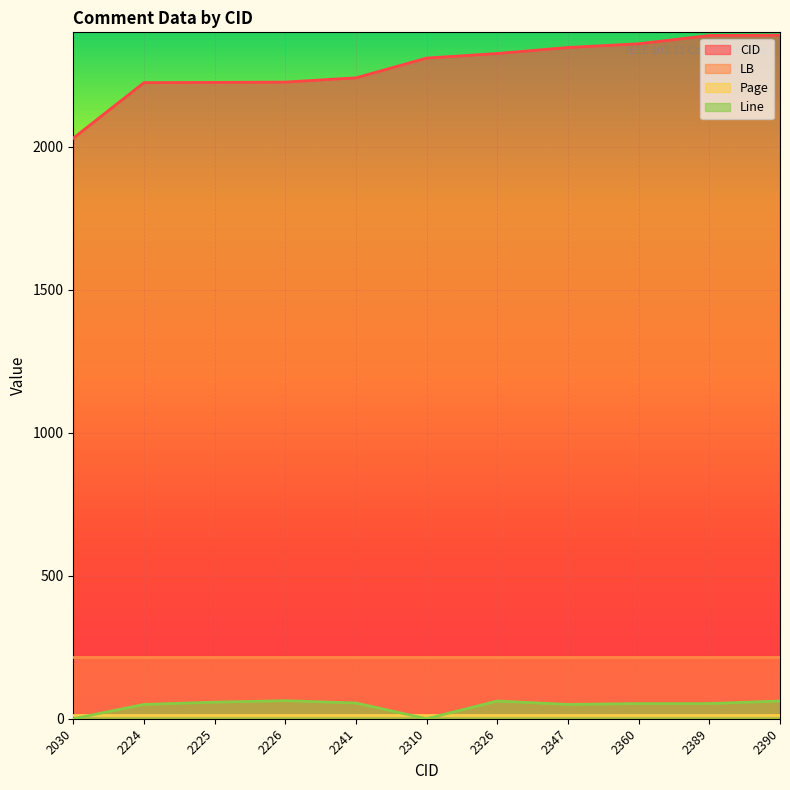

What is the sum of the Line values at 2224 and 2347?

100